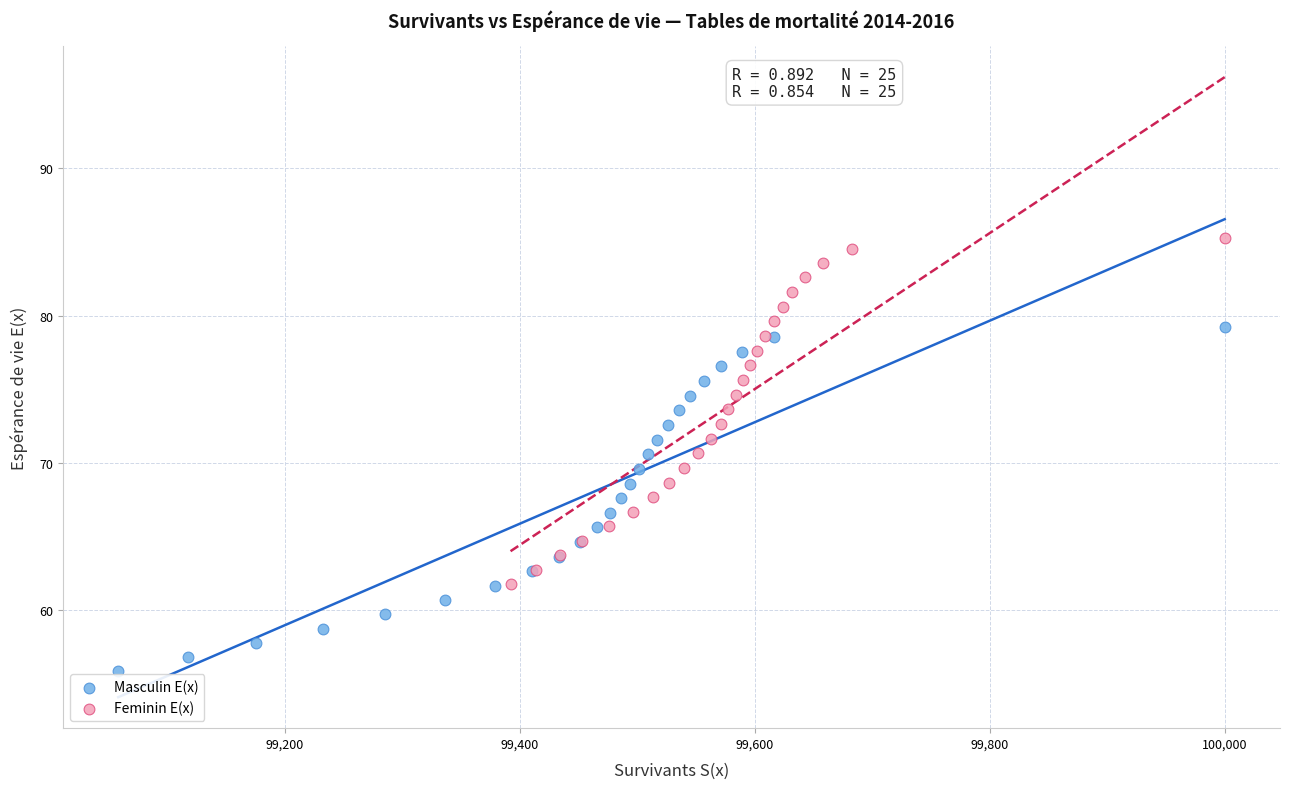

Which series contains the lowest Y value?

Masculin E(x)